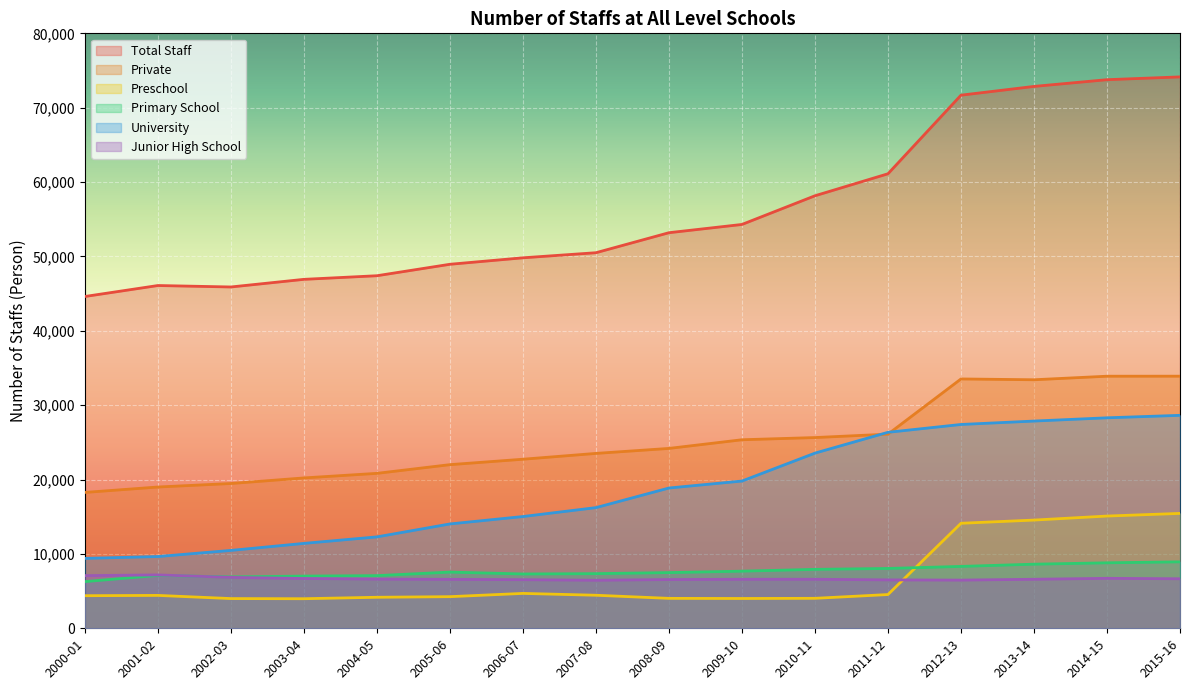

What is the total value across all series at 2014-15?

166581